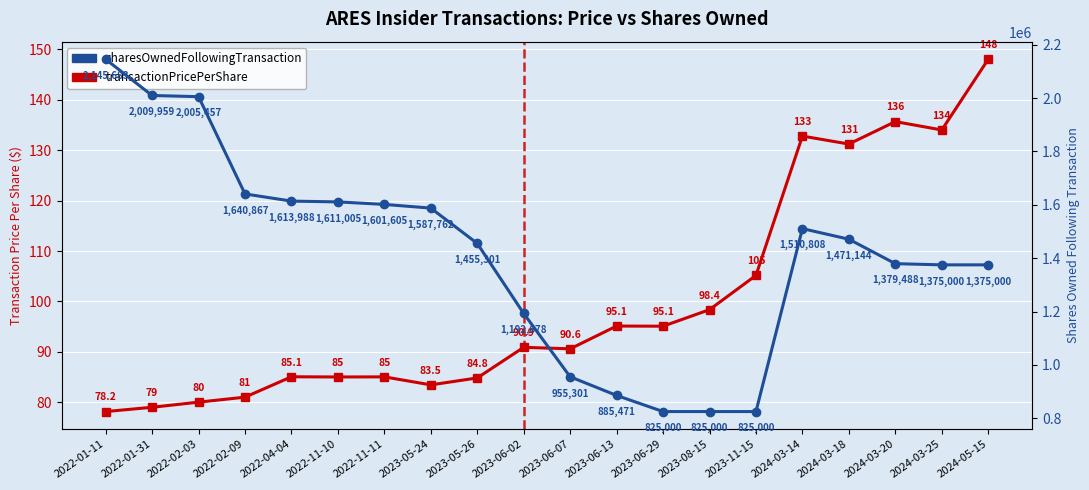

Reading right to left, what are all the values shown in this chart?

transactionPricePerShare: 2024-05-15=148.0	2024-03-25=134.0	2024-03-20=135.7	2024-03-18=131.2	2024-03-14=132.8	2023-11-15=105.2	2023-08-15=98.4	2023-06-29=95.1	2023-06-13=95.1	2023-06-07=90.6	2023-06-02=90.9	2023-05-26=84.8	2023-05-24=83.5	2022-11-11=85.0	2022-11-10=85.0	2022-04-04=85.1	2022-02-09=81.0	2022-02-03=80.0	2022-01-31=79.0	2022-01-11=78.2
sharesOwnedFollowingTransaction: 2024-05-15=1375000.0	2024-03-25=1375000.0	2024-03-20=1379488.0	2024-03-18=1471144.0	2024-03-14=1510808.0	2023-11-15=825000.0	2023-08-15=825000.0	2023-06-29=825000.0	2023-06-13=885471.0	2023-06-07=955301.0	2023-06-02=1192678.0	2023-05-26=1455301.0	2023-05-24=1587762.0	2022-11-11=1601605.0	2022-11-10=1611005.0	2022-04-04=1613988.0	2022-02-09=1640867.0	2022-02-03=2005457.0	2022-01-31=2009959.0	2022-01-11=2145683.0